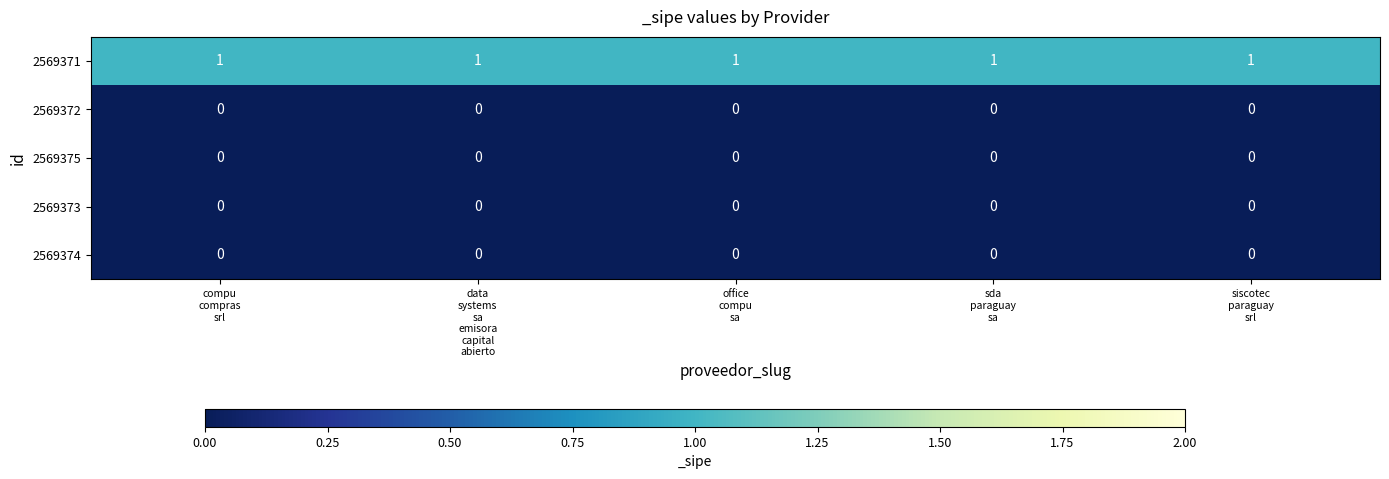

Which series has the largest total across all categories?

2569371